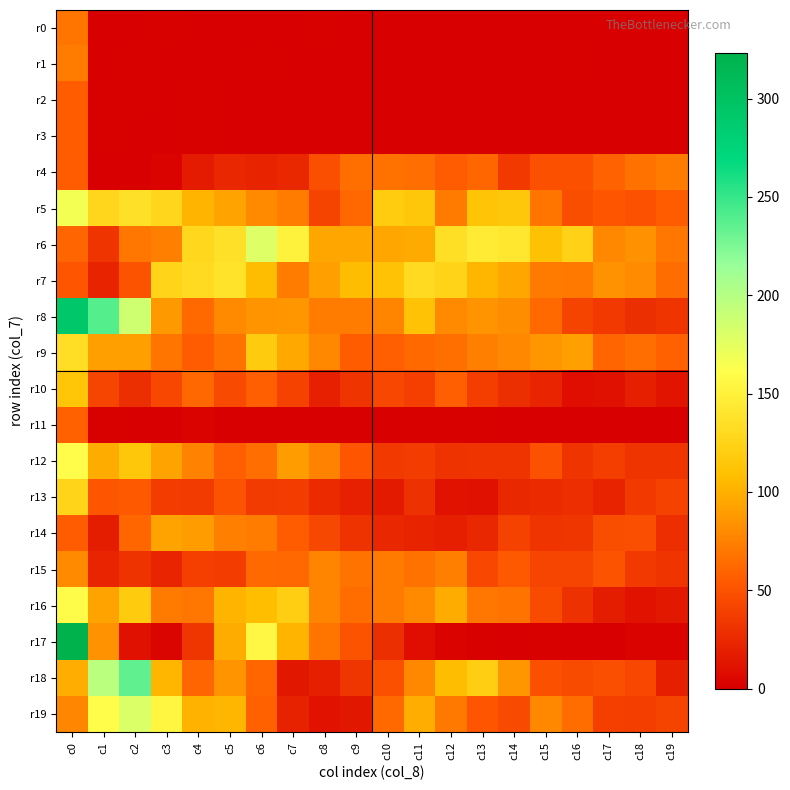

Reading left to right, list all the values displayed in this chart.

r0: c0=69	c1=0	c2=0	c3=1	c4=0	c5=0	c6=0	c7=0	c8=1	c9=0	c10=0	c11=0	c12=0	c13=0	c14=0	c15=0	c16=0	c17=0	c18=0	c19=0
r1: c0=73	c1=0	c2=1	c3=0	c4=0	c5=0	c6=1	c7=0	c8=0	c9=0	c10=0	c11=0	c12=0	c13=0	c14=0	c15=0	c16=1	c17=0	c18=0	c19=0
r2: c0=56	c1=1	c2=1	c3=0	c4=1	c5=0	c6=0	c7=0	c8=0	c9=0	c10=0	c11=0	c12=0	c13=0	c14=0	c15=0	c16=0	c17=0	c18=0	c19=0
r3: c0=56	c1=1	c2=0	c3=0	c4=1	c5=0	c6=0	c7=0	c8=0	c9=0	c10=0	c11=0	c12=0	c13=0	c14=0	c15=0	c16=0	c17=0	c18=0	c19=0
r4: c0=55	c1=0	c2=0	c3=2	c4=17	c5=24	c6=22	c7=25	c8=48	c9=66	c10=67	c11=65	c12=55	c13=61	c14=35	c15=49	c16=49	c17=59	c18=67	c19=72
r5: c0=167	c1=127	c2=136	c3=127	c4=102	c5=93	c6=80	c7=73	c8=41	c9=62	c10=119	c11=115	c12=72	c13=112	c14=115	c15=69	c16=47	c17=52	c18=50	c19=56
r6: c0=60	c1=32	c2=70	c3=74	c4=129	c5=136	c6=179	c7=151	c8=95	c9=95	c10=95	c11=97	c12=135	c13=145	c14=141	c15=110	c16=124	c17=79	c18=84	c19=70
r7: c0=52	c1=22	c2=51	c3=126	c4=131	c5=138	c6=107	c7=73	c8=91	c9=107	c10=111	c11=131	c12=125	c13=103	c14=95	c15=72	c16=71	c17=84	c18=81	c19=64
r8: c0=291	c1=239	c2=187	c3=88	c4=63	c5=80	c6=85	c7=86	c8=73	c9=73	c10=77	c11=111	c12=80	c13=85	c14=82	c15=63	c16=41	c17=35	c18=29	c19=32
r9: c0=134	c1=92	c2=92	c3=69	c4=55	c5=67	c6=118	c7=96	c8=79	c9=56	c10=57	c11=63	c12=66	c13=75	c14=79	c15=86	c16=92	c17=60	c18=65	c19=58
r10: c0=113	c1=42	c2=29	c3=43	c4=62	c5=45	c6=57	c7=40	c8=20	c9=32	c10=43	c11=39	c12=57	c13=38	c14=29	c15=23	c16=9	c17=11	c18=19	c19=13
r11: c0=58	c1=1	c2=0	c3=0	c4=2	c5=0	c6=0	c7=0	c8=0	c9=0	c10=0	c11=1	c12=1	c13=1	c14=0	c15=0	c16=0	c17=0	c18=0	c19=0
r12: c0=160	c1=98	c2=115	c3=93	c4=76	c5=57	c6=65	c7=89	c8=76	c9=52	c10=35	c11=37	c12=31	c13=32	c14=32	c15=50	c16=32	c17=38	c18=32	c19=32
r13: c0=126	c1=52	c2=54	c3=37	c4=36	c5=51	c6=36	c7=37	c8=26	c9=20	c10=16	c11=30	c12=12	c13=11	c14=25	c15=26	c16=28	c17=22	c18=35	c19=40
r14: c0=55	c1=18	c2=61	c3=93	c4=89	c5=75	c6=73	c7=56	c8=44	c9=31	c10=24	c11=22	c12=19	c13=24	c14=40	c15=32	c16=33	c17=47	c18=48	c19=28
r15: c0=80	c1=23	c2=31	c3=23	c4=39	c5=37	c6=63	c7=62	c8=77	c9=68	c10=72	c11=67	c12=74	c13=43	c14=54	c15=42	c16=42	c17=51	c18=35	c19=32
r16: c0=159	c1=93	c2=118	c3=72	c4=70	c5=102	c6=108	c7=121	c8=77	c9=64	c10=72	c11=80	c12=98	c13=70	c14=68	c15=46	c16=30	c17=18	c18=12	c19=15
r17: c0=323	c1=84	c2=11	c3=3	c4=33	c5=98	c6=155	c7=102	c8=69	c9=51	c10=29	c11=9	c12=2	c13=1	c14=0	c15=1	c16=0	c17=0	c18=2	c19=2
r18: c0=99	c1=197	c2=235	c3=103	c4=60	c5=85	c6=61	c7=14	c8=19	c9=33	c10=49	c11=79	c12=107	c13=120	c14=86	c15=49	c16=46	c17=48	c18=43	c19=19
r19: c0=78	c1=160	c2=181	c3=154	c4=101	c5=103	c6=58	c7=21	c8=12	c9=14	c10=63	c11=99	c12=71	c13=52	c14=45	c15=79	c16=64	c17=39	c18=38	c19=41